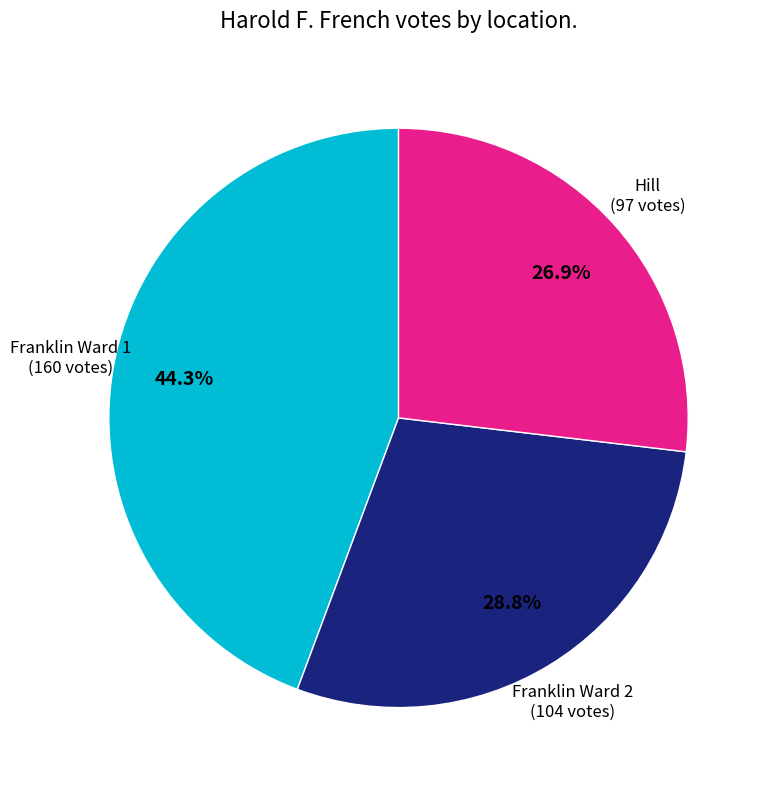

Is there any slice that represents more than half of the pie?

No